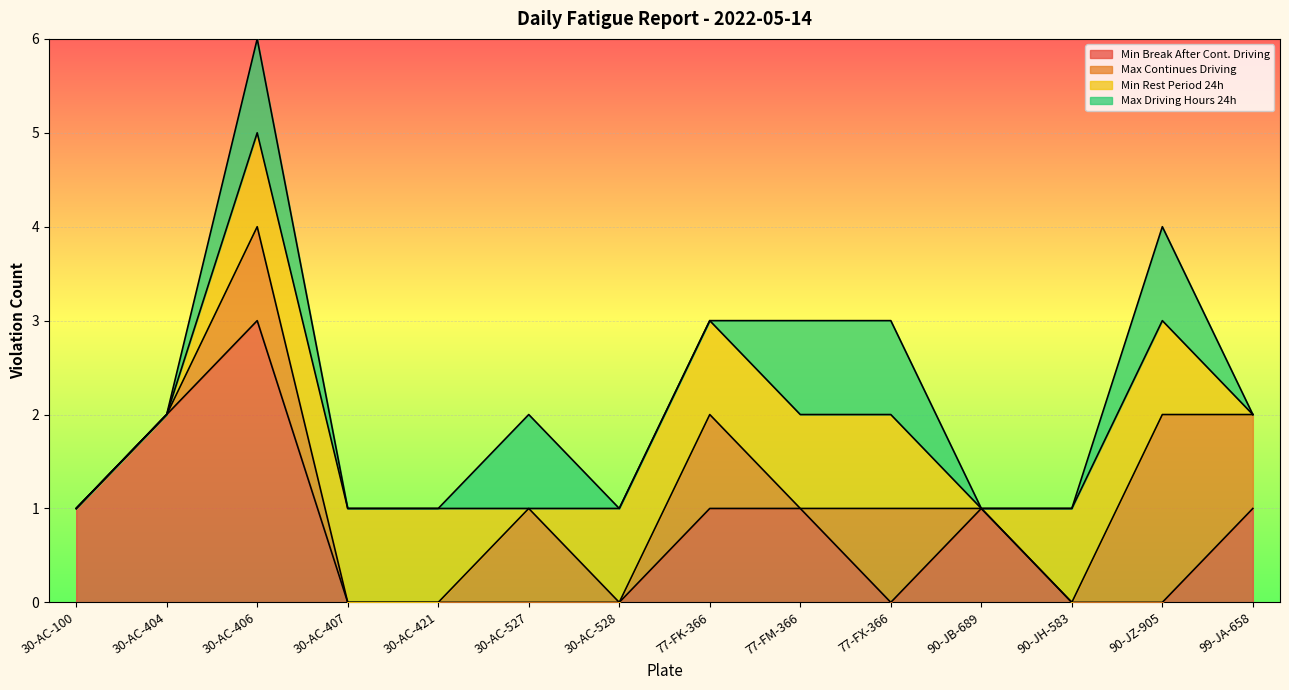

At which label does Min Break After Cont. Driving reach its peak?

30-AC-406